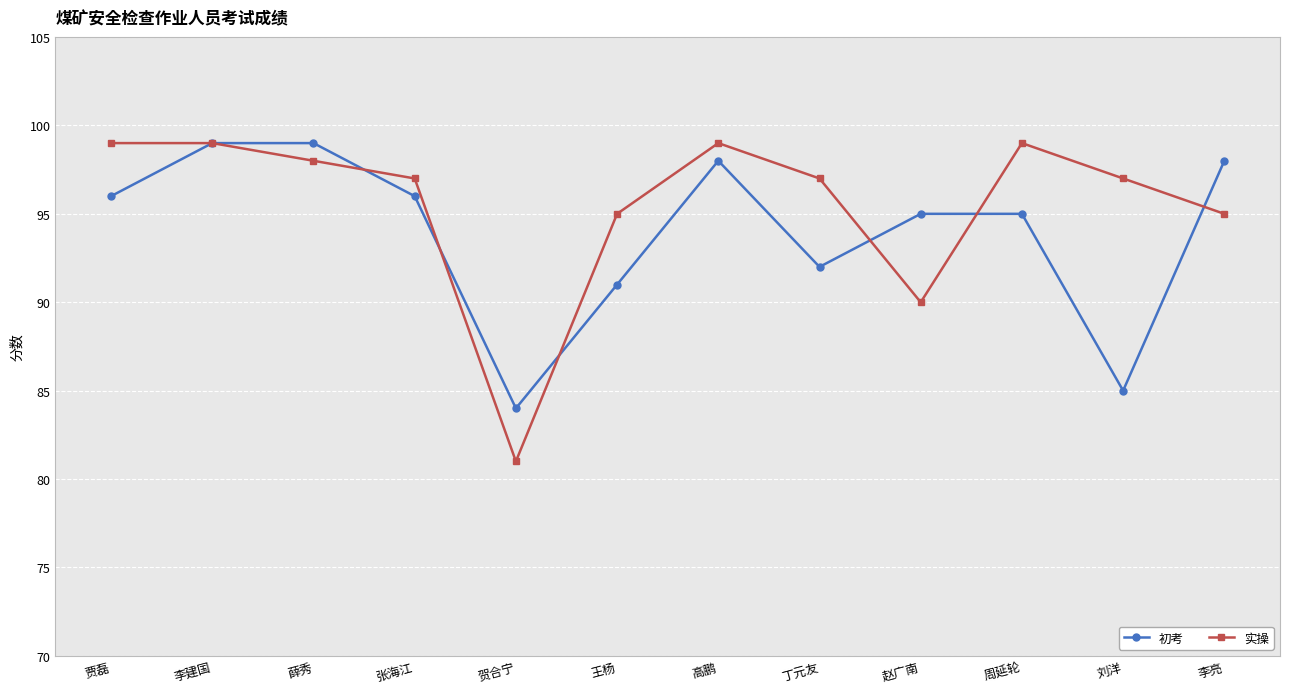

In 实操, how many points are lower than both neighbors (excluding endpoints)?

2